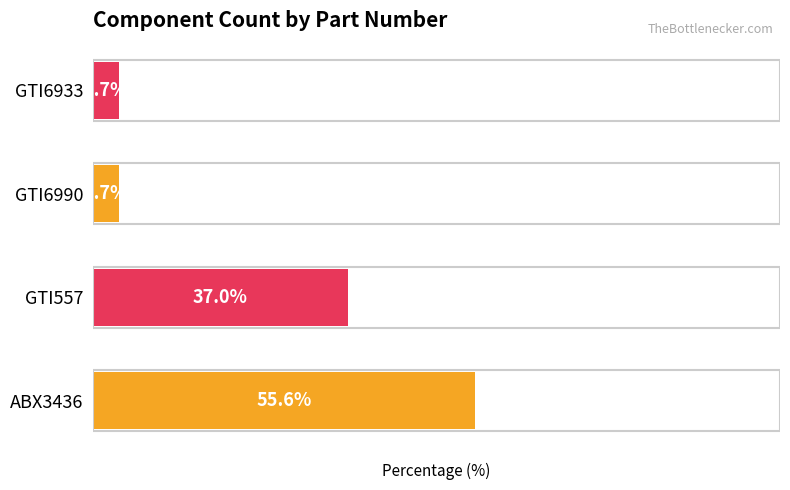

Where is the data nearest to the value 29?

GTI557